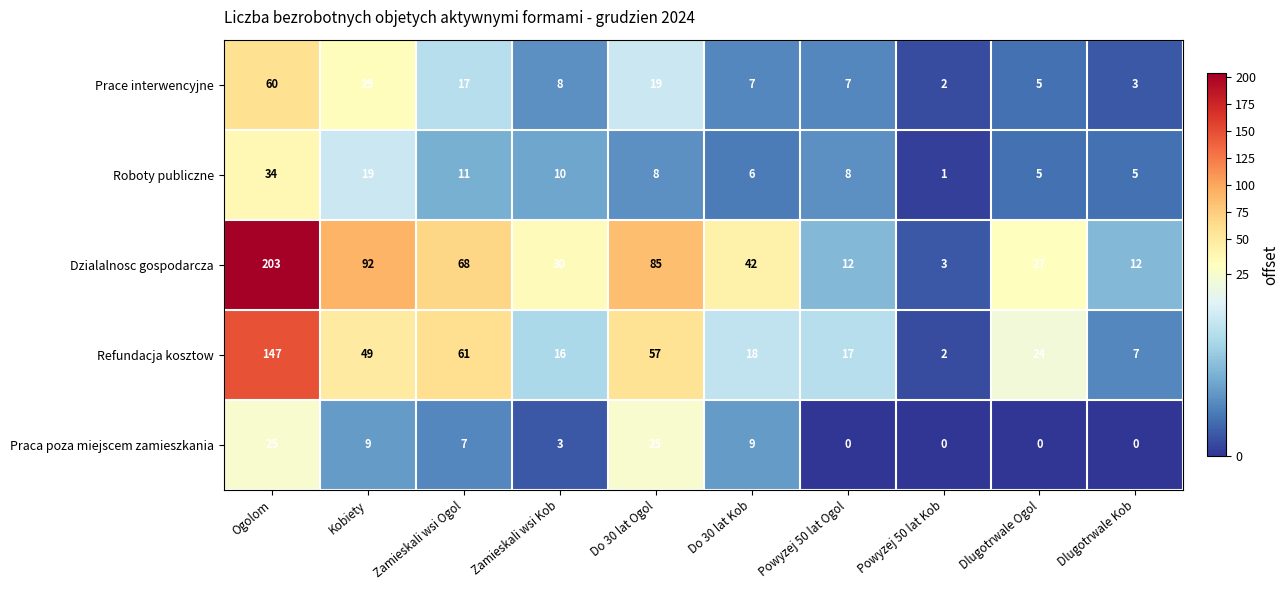

Where is Prace interwencyjne nearest to the value 31?

Kobiety